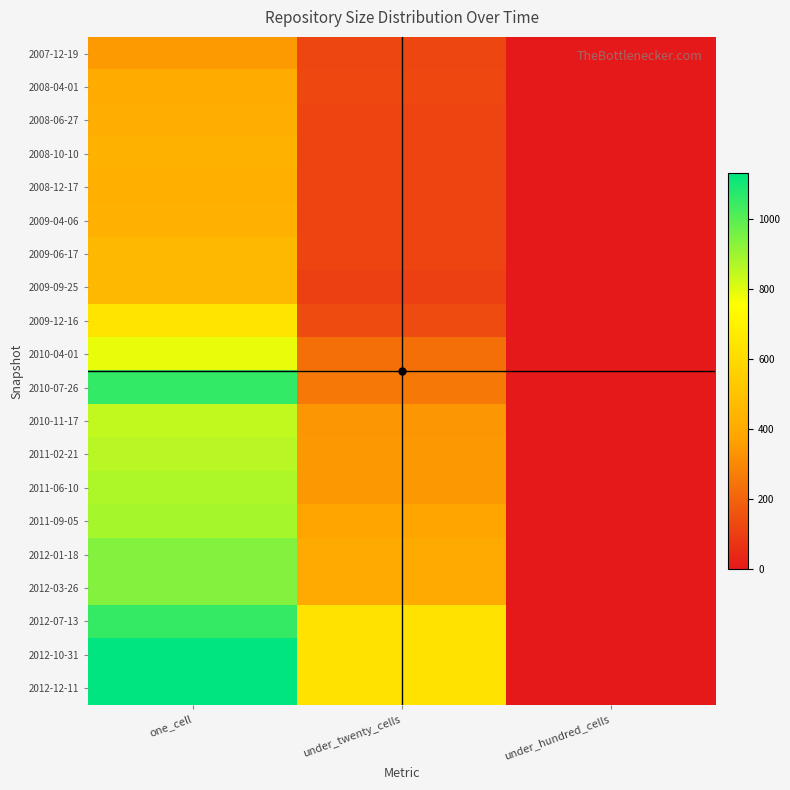

Between under_twenty_cells and one_cell, which is larger?

one_cell